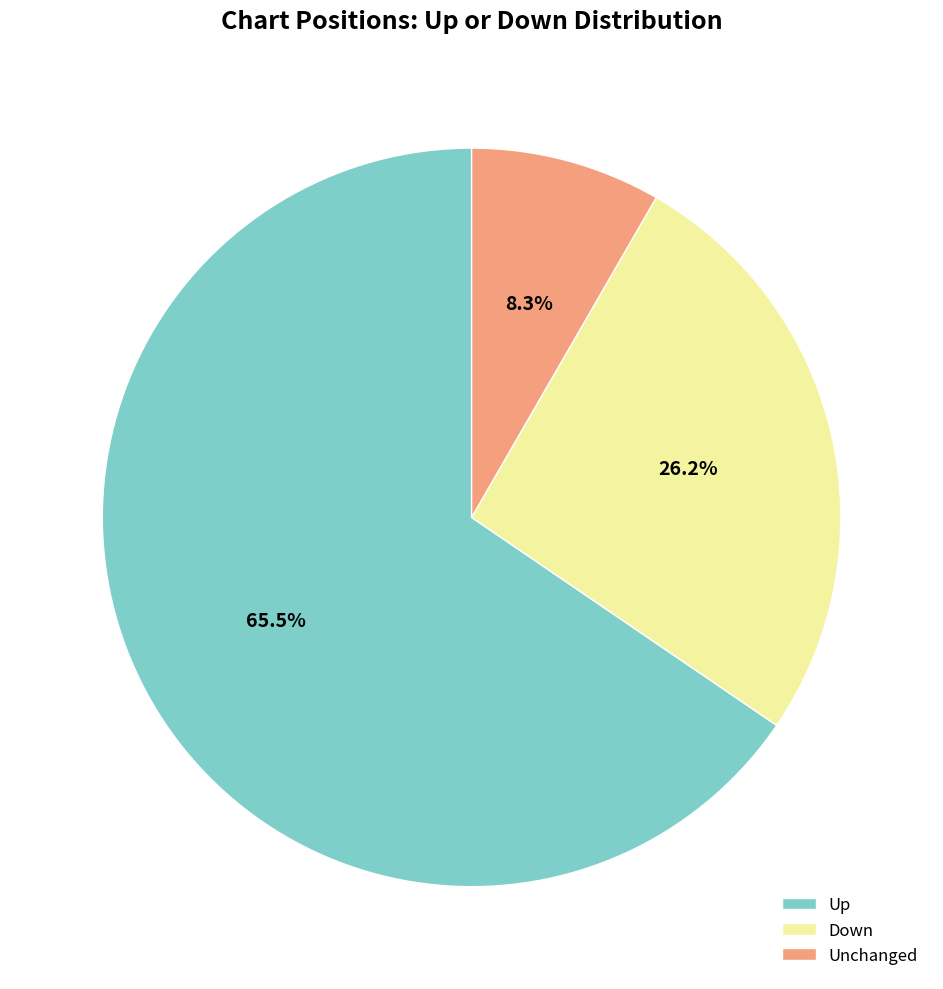

Is the sum of Unchanged and Down greater than half?

No